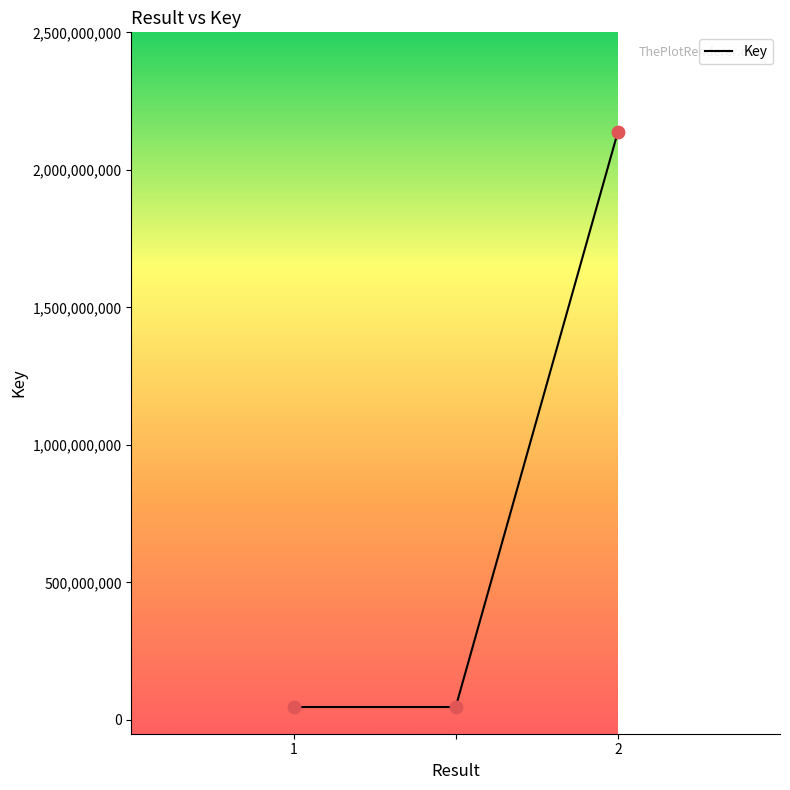

What is the sum of all values?

2231914961